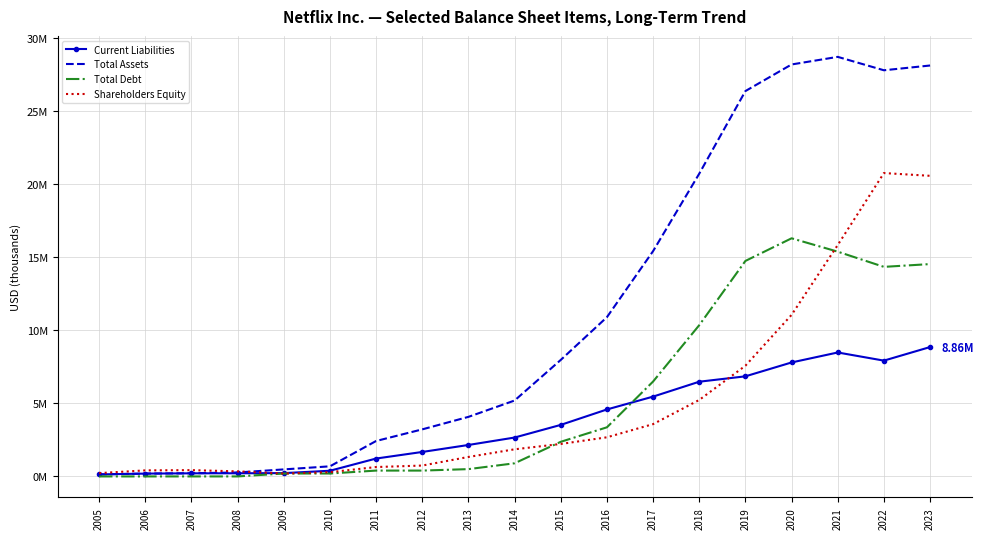

How many intersections are there between Total Debt and Shareholders Equity?

4